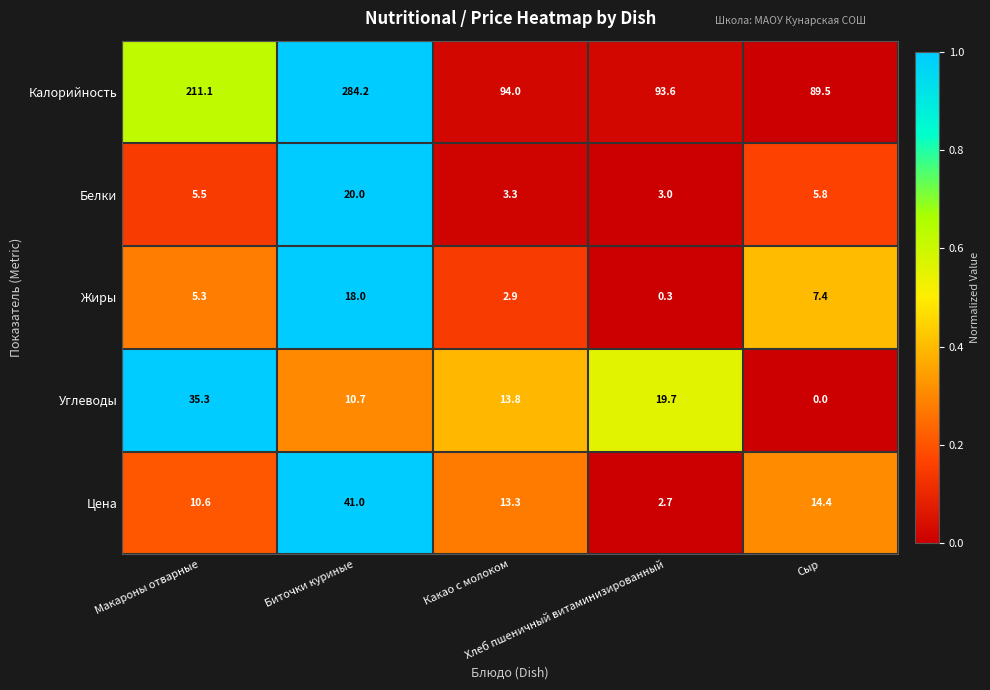

What is the greatest value displayed?

284.2